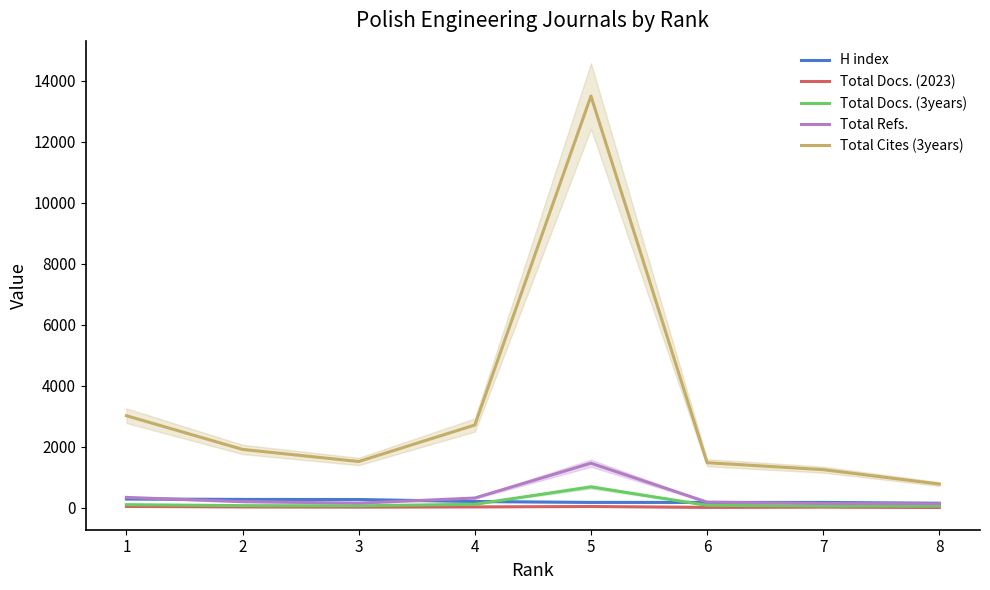

What is the value of the Total Docs. (3years) point at the 6th from the left?

75